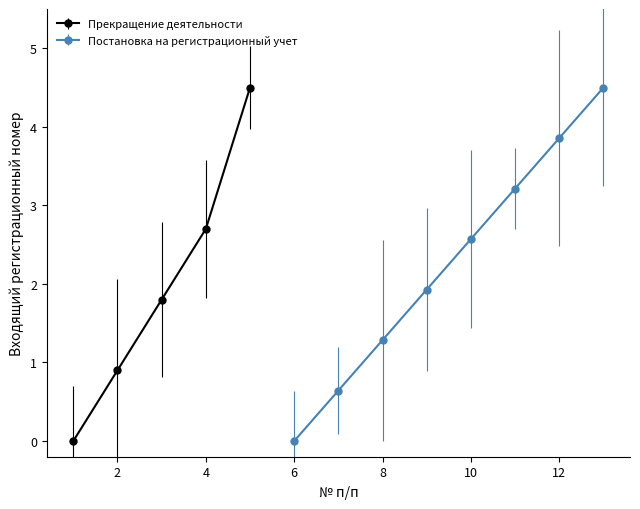

True or false: Прекращение деятельности has a value of 2.7 at 4.

True